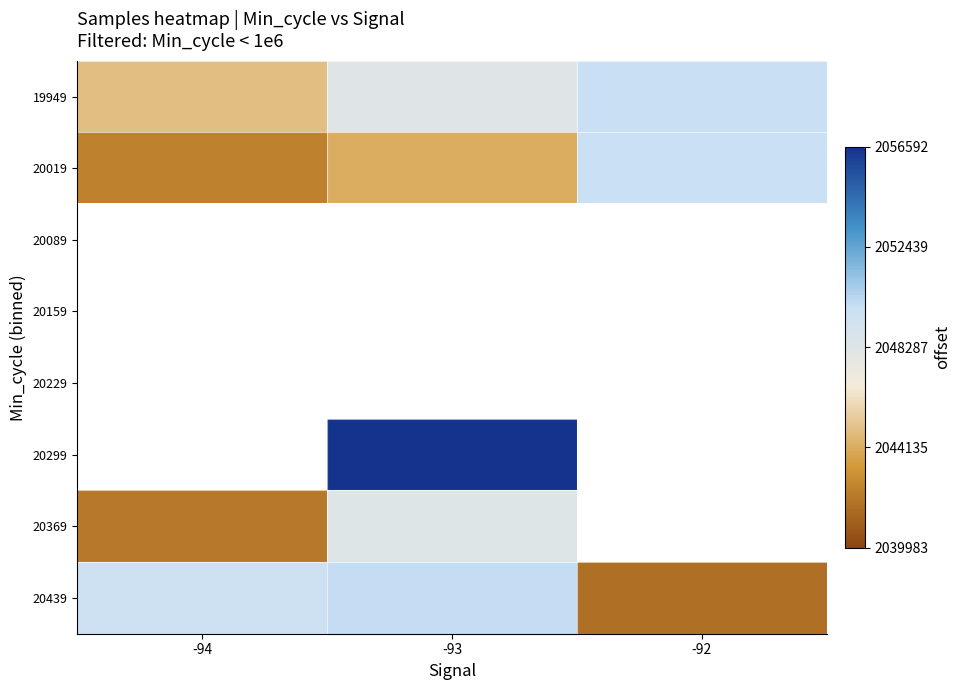

Where does the 20019 series first go above 2044166?

-92